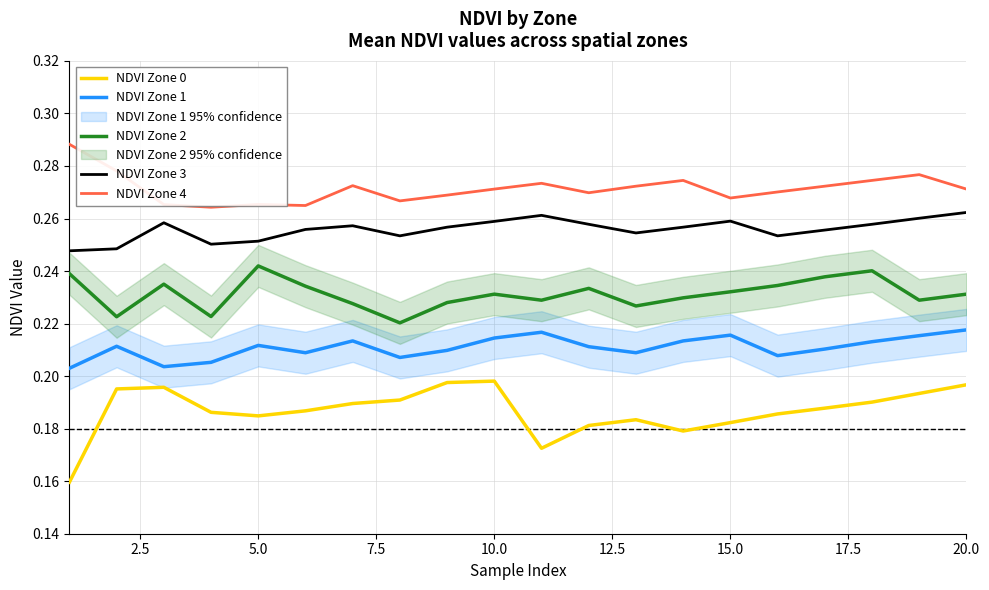

The NDVI Zone 4 series shows 0.2 at 20.0. True or false?

False